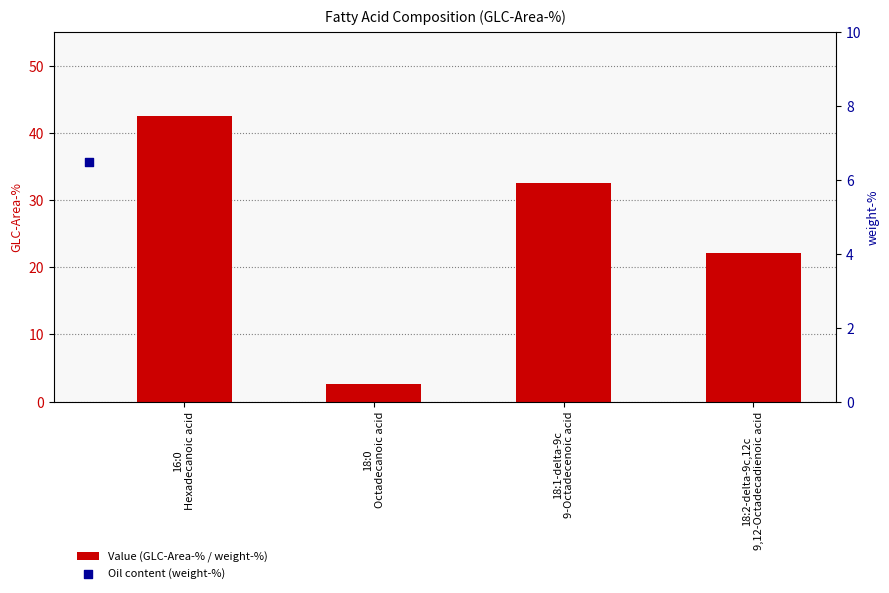

What is the ratio of the value at 18:2-delta-9c,12c
9,12-Octadecadienoic acid to the value at 18:0
Octadecanoic acid?

8.5